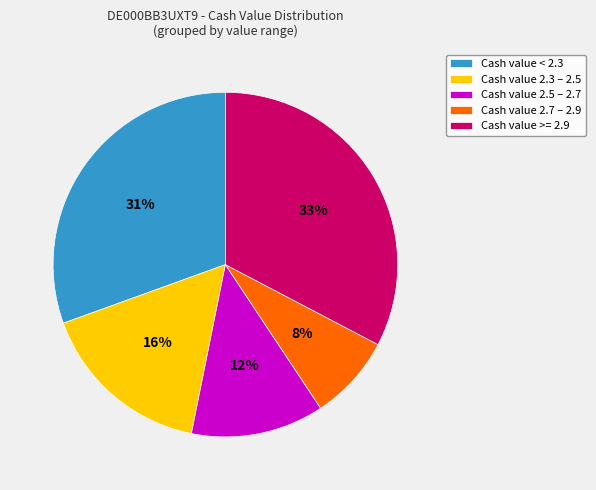

Do Cash value 2.5 – 2.7 and Cash value 2.7 – 2.9 together represent more than half of the pie?

No